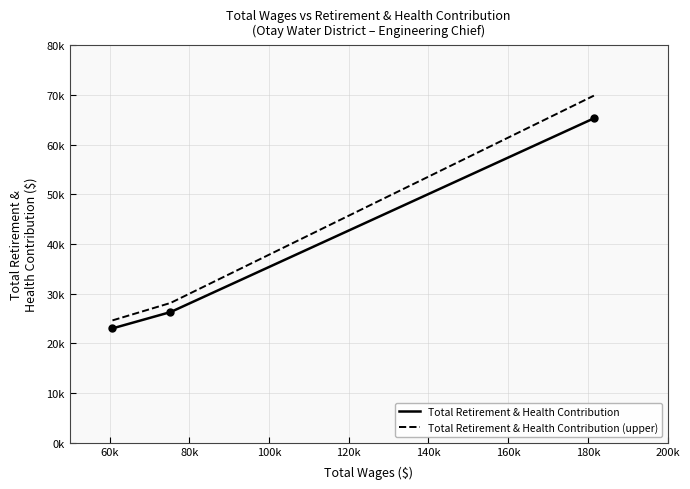

Which has a higher value, 60731.0 or 75165.0?

75165.0